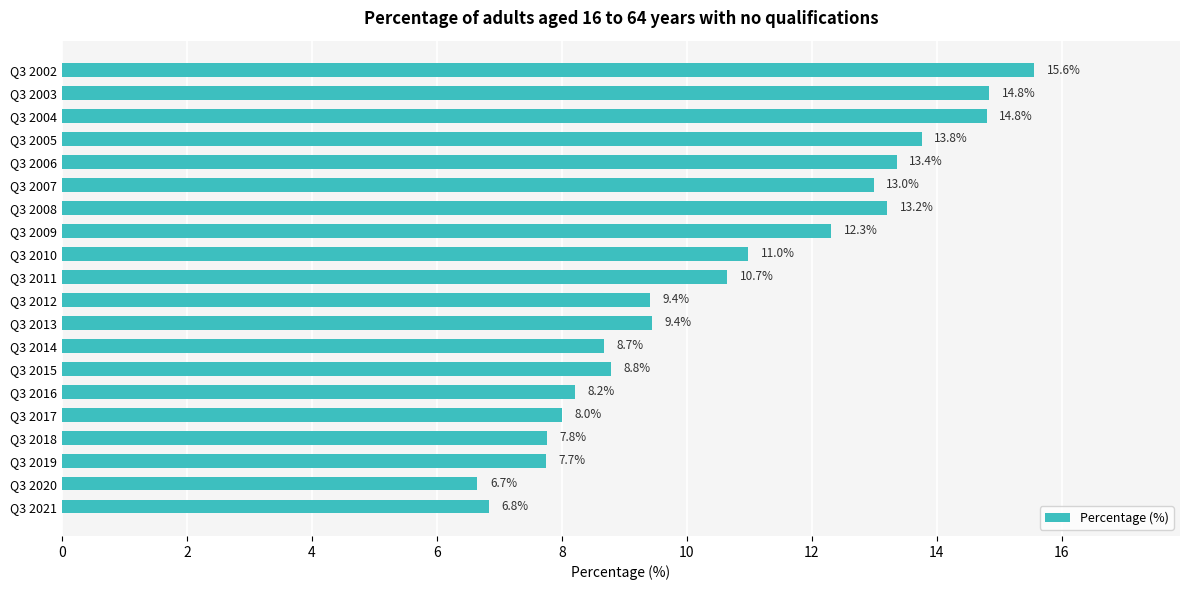

What is the smallest value displayed?

6.7